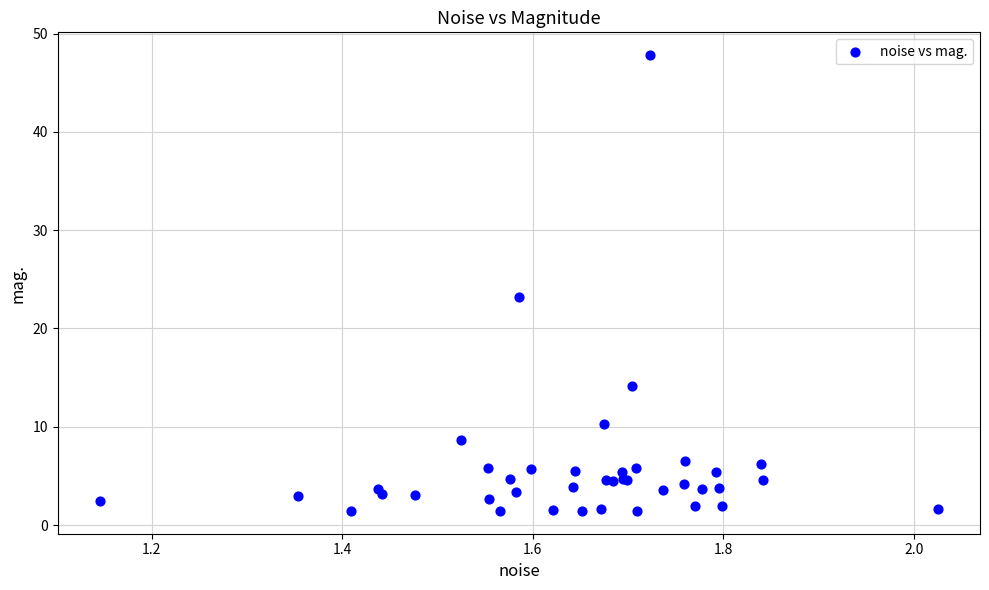

What Y value in the scatter plot is closest to 24?

23.2